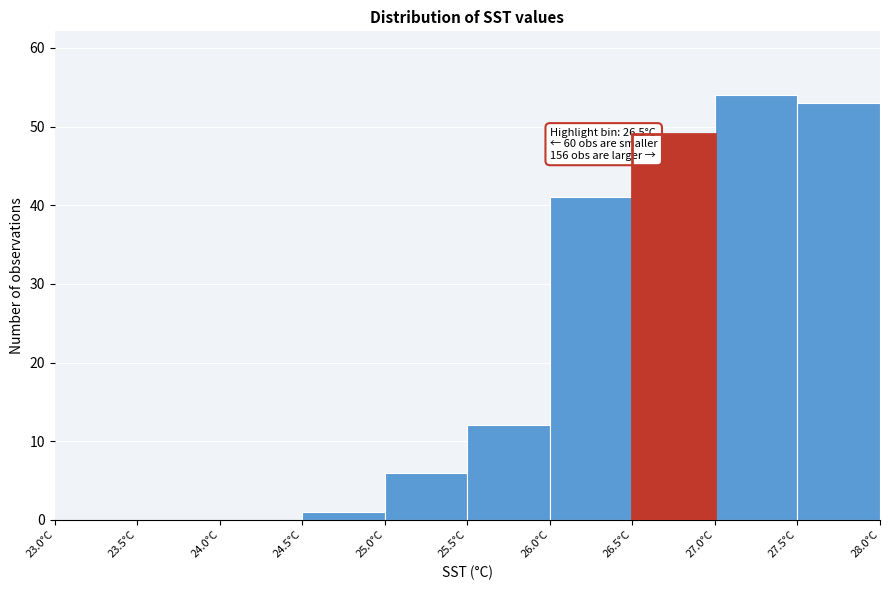

Which range on the x-axis has the tallest bar?

27.0 to 27.5